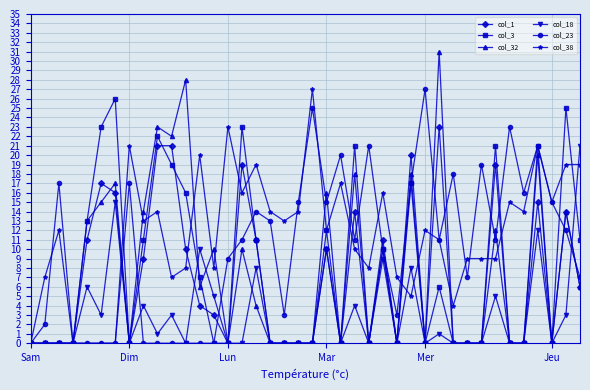

After their last crossing, which series has the higher values: col_23 or col_1?

col_23